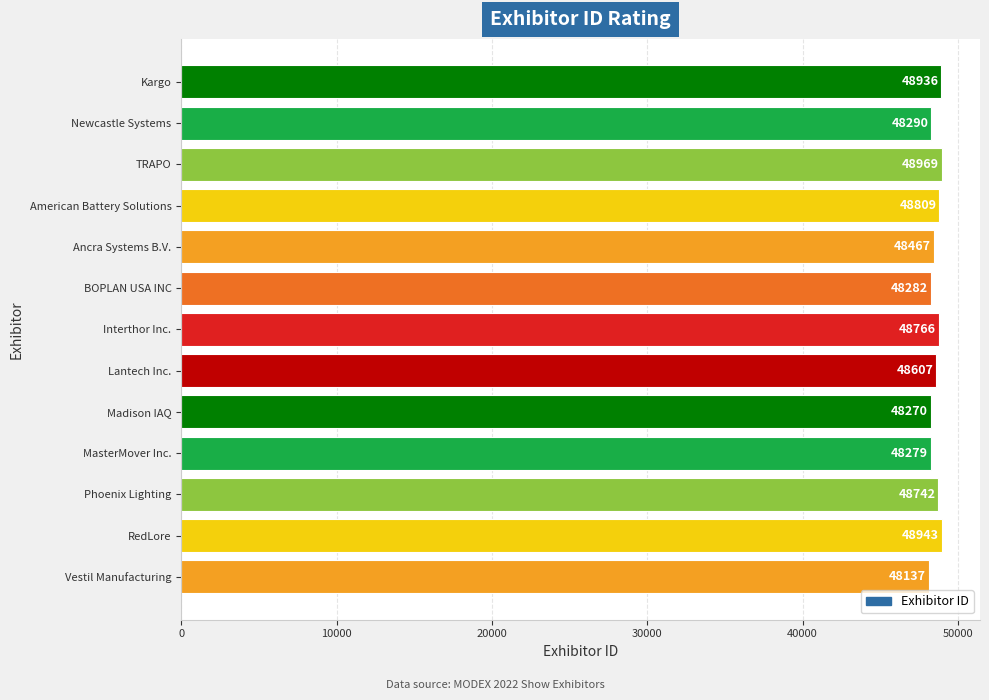

List the labels in order of value, smallest first.

Vestil Manufacturing, Madison IAQ, MasterMover Inc., BOPLAN USA INC, Newcastle Systems, Ancra Systems B.V., Lantech Inc., Phoenix Lighting, Interthor Inc., American Battery Solutions, Kargo, RedLore, TRAPO